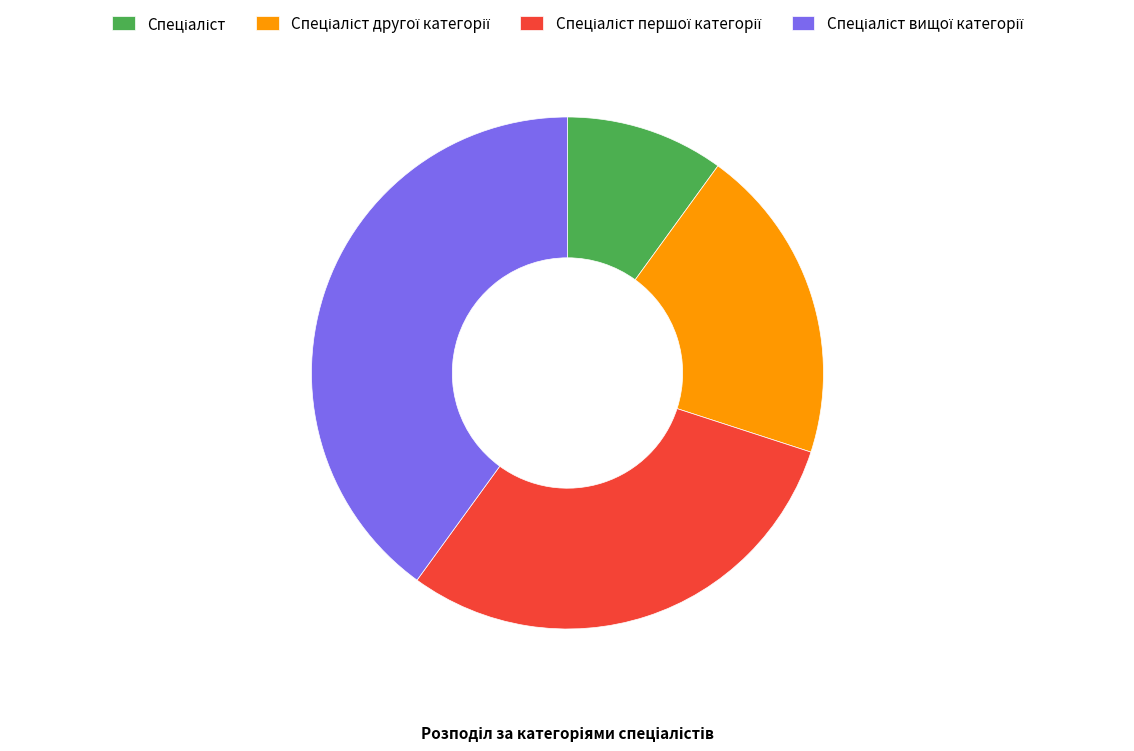

Is there any slice that represents more than half of the pie?

No